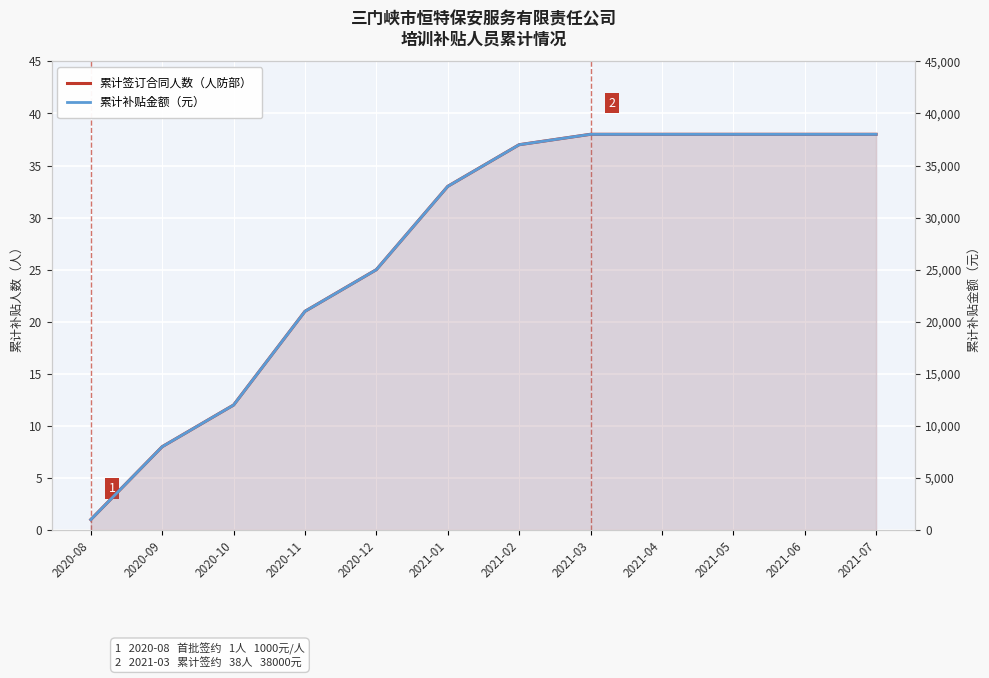

What is the minimum value for 累计签订合同人数（人防部）?

1